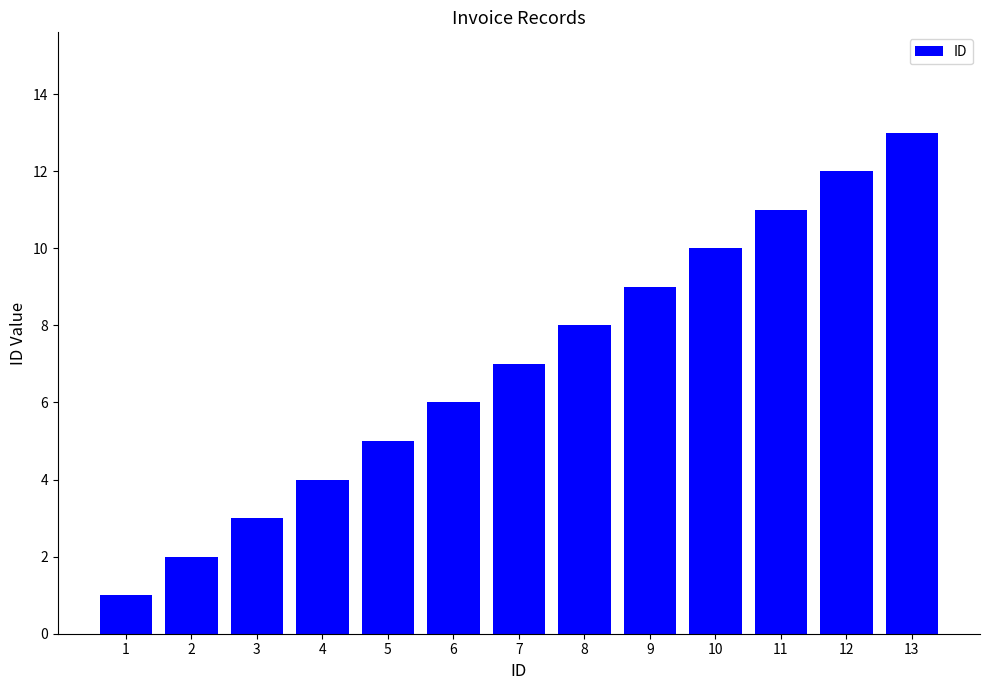

Which has a higher value, 9 or 8?

9